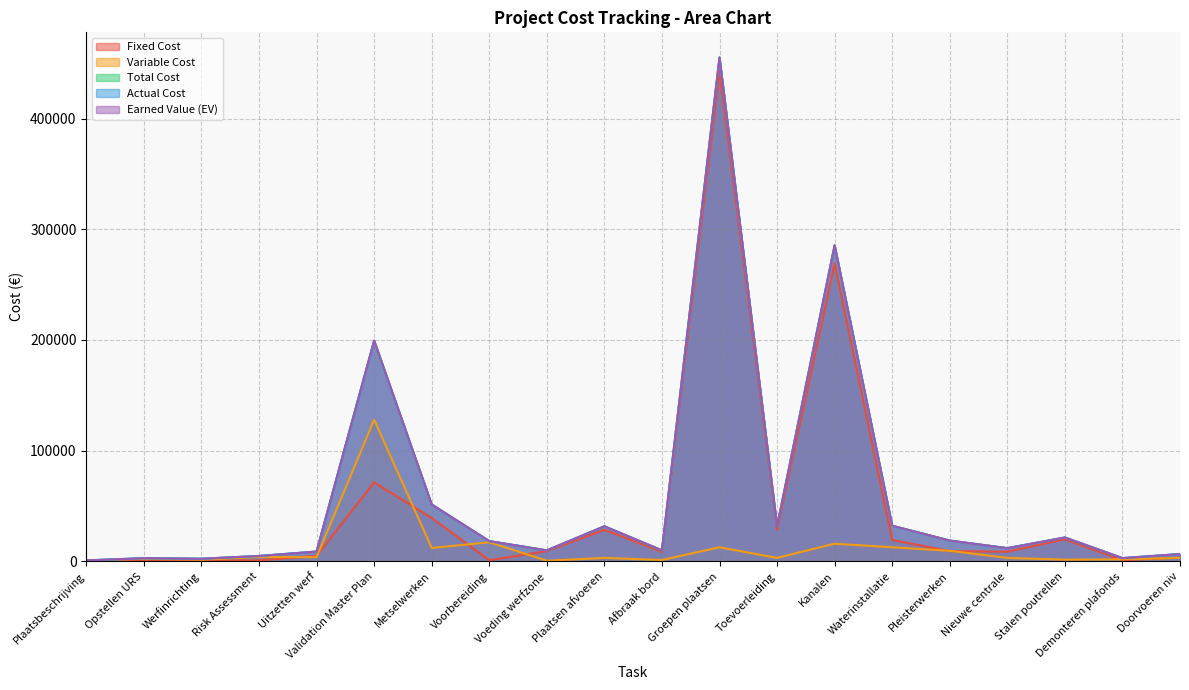

What is the smallest value displayed?

135.0